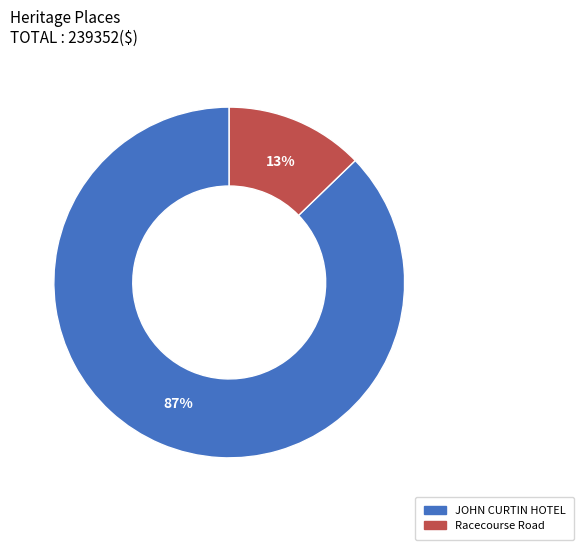

Which has a higher value, JOHN CURTIN HOTEL or Racecourse Road?

JOHN CURTIN HOTEL